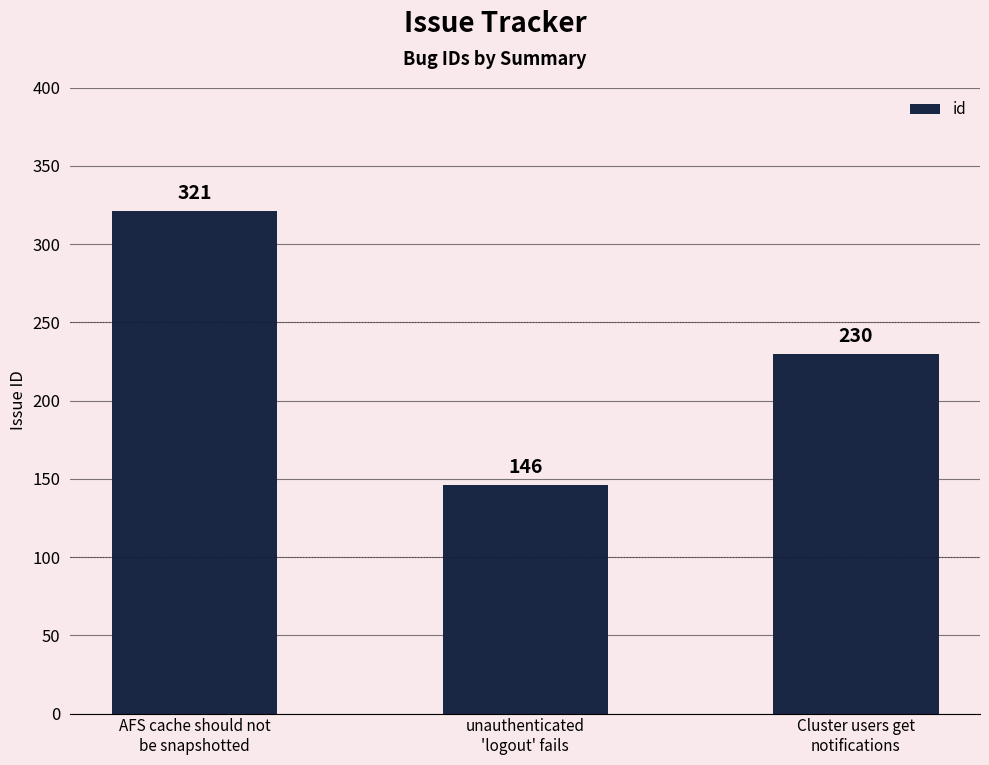

What is the smallest value displayed?

146